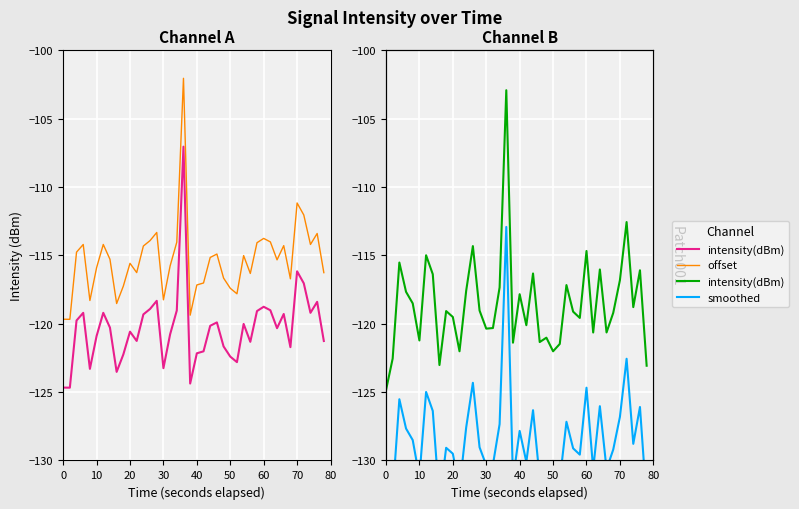

How many categories are shown in the chart?

40